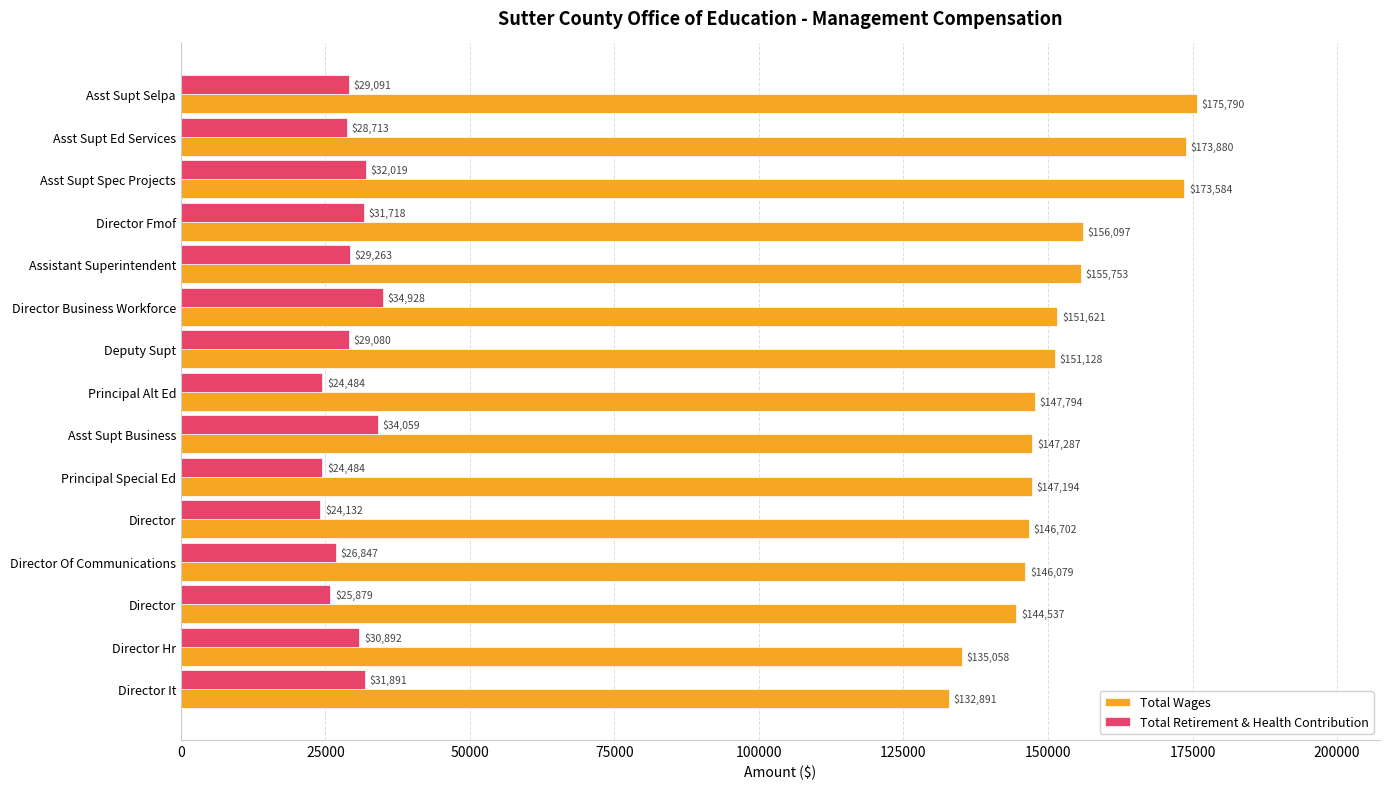

What are all the series names shown in the legend?

Total Wages, Total Retirement & Health Contribution